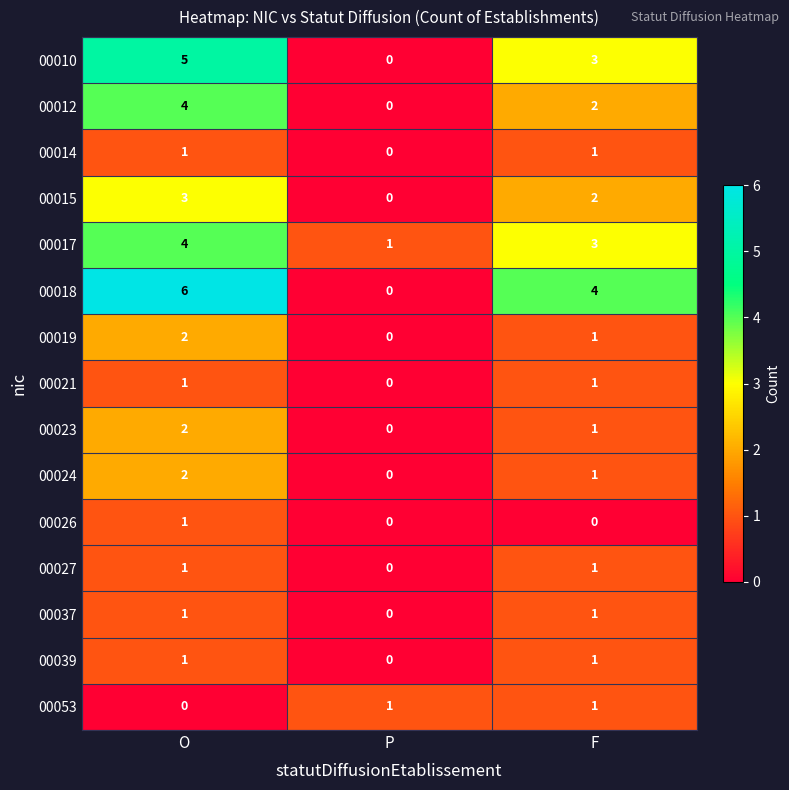

List the labels in order of 00017 value, smallest first.

P, F, O